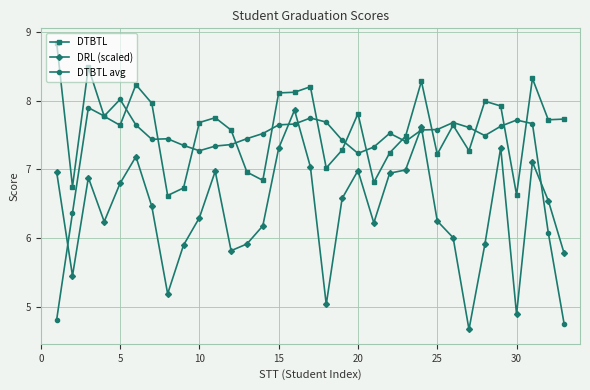

What is the minimum value for DRL (scaled)?

4.7